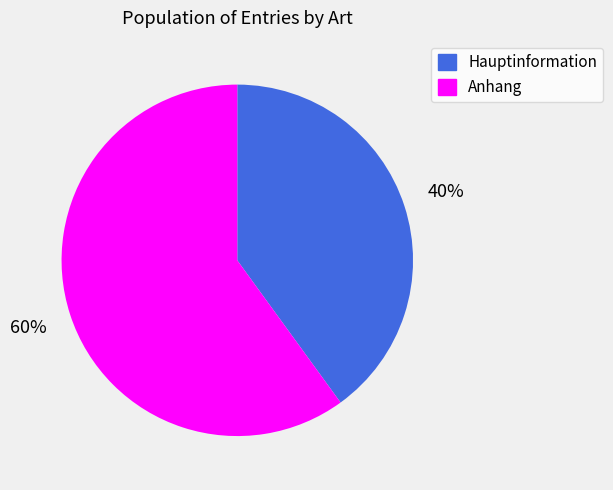

How many segments does this pie chart have?

2